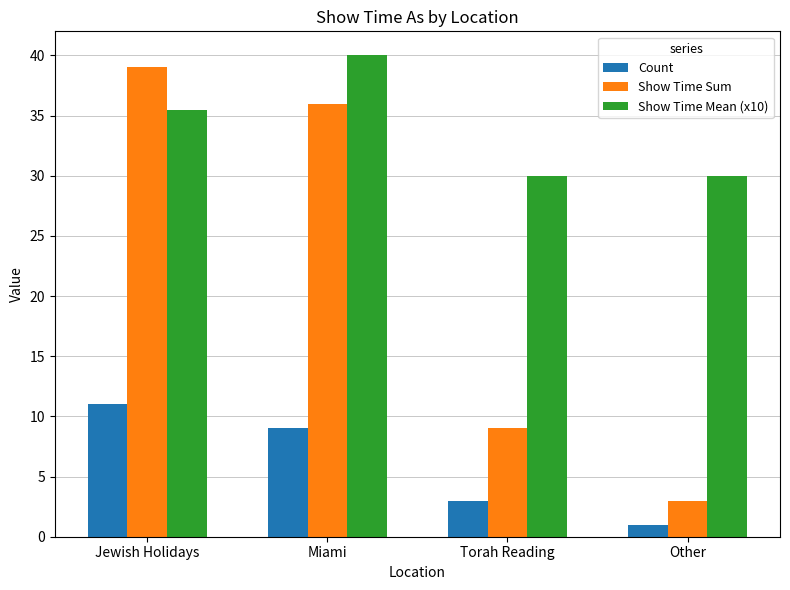

The Show Time Sum series shows 9.0 at Torah Reading. True or false?

True